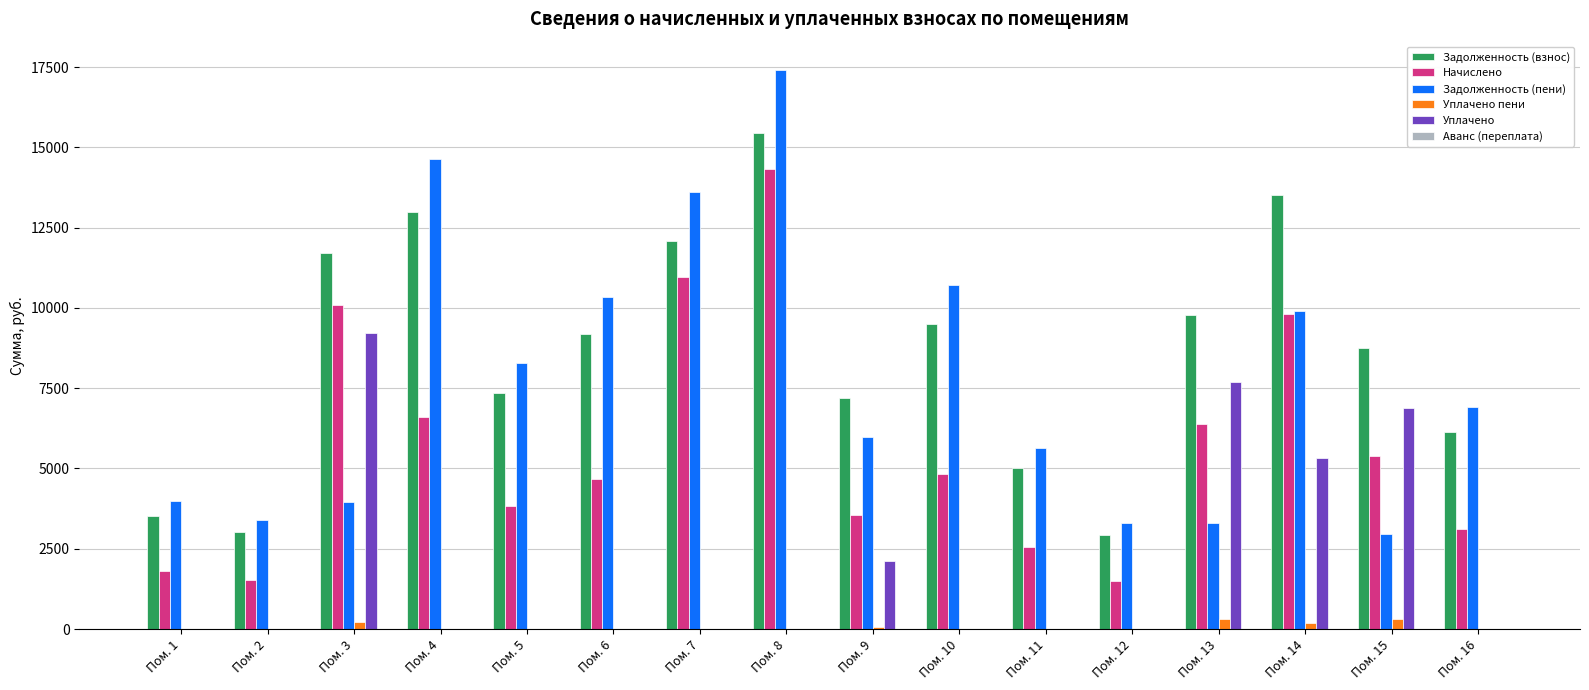

Which series has the largest total across all categories?

Задолженность (взнос)